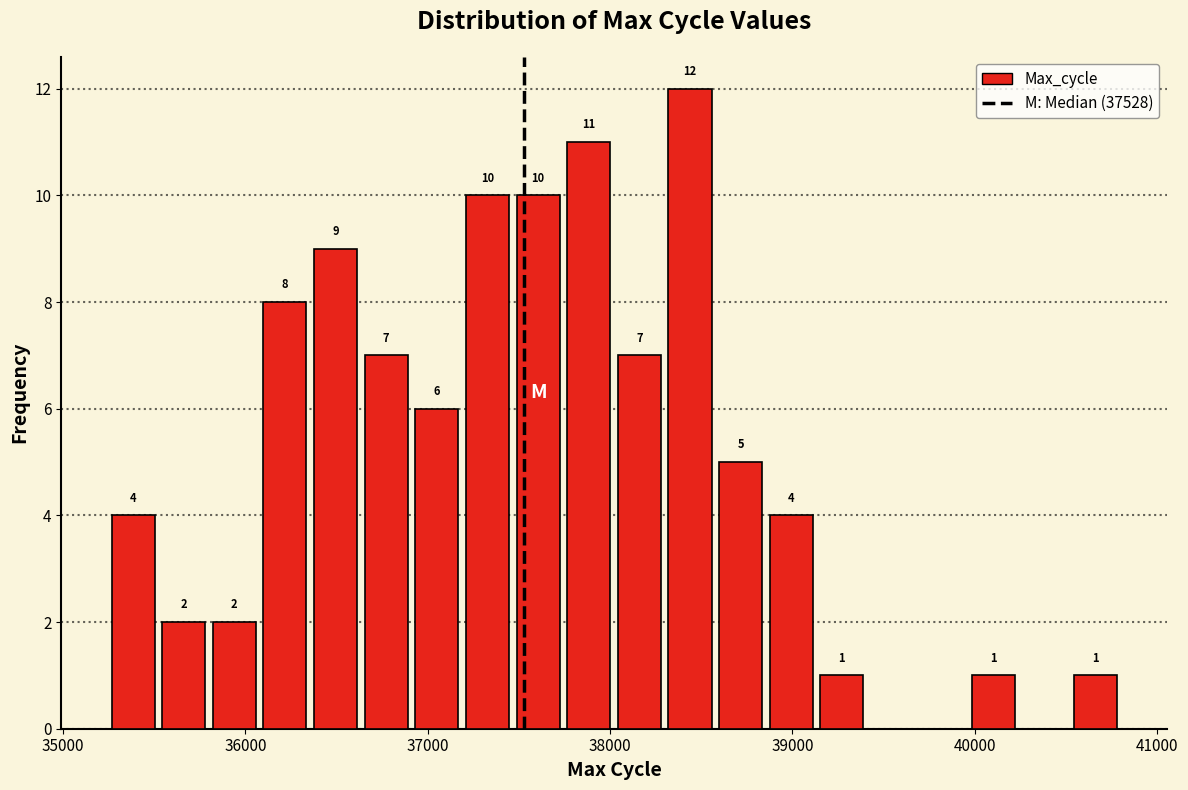

Read against the x-axis, roughly where is the centre of the tallest bar?

38400